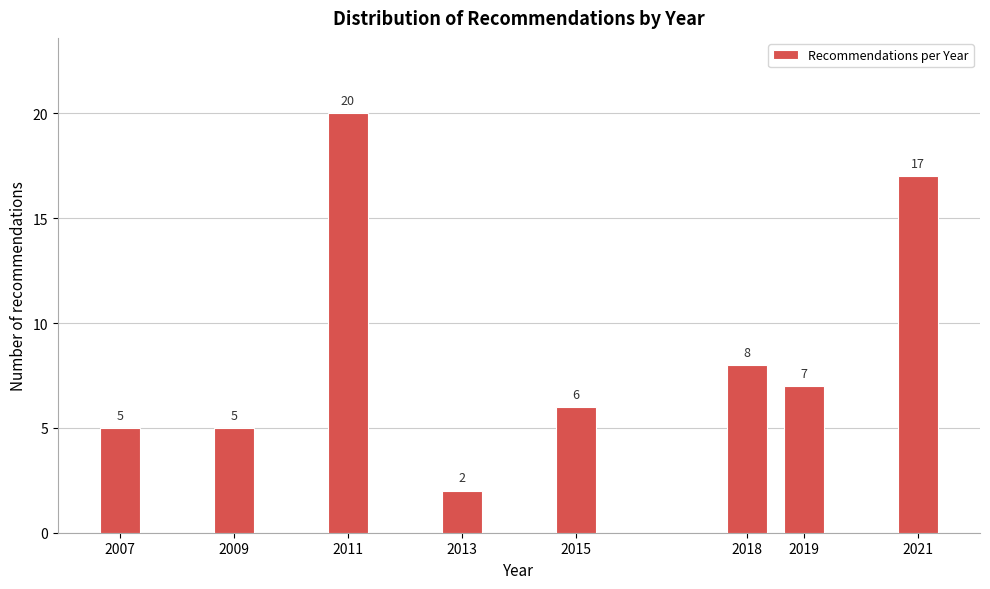

Reading right to left, transcribe all the data shown in this chart.

2021=17	2019=7	2018=8	2015=6	2013=2	2011=20	2009=5	2007=5